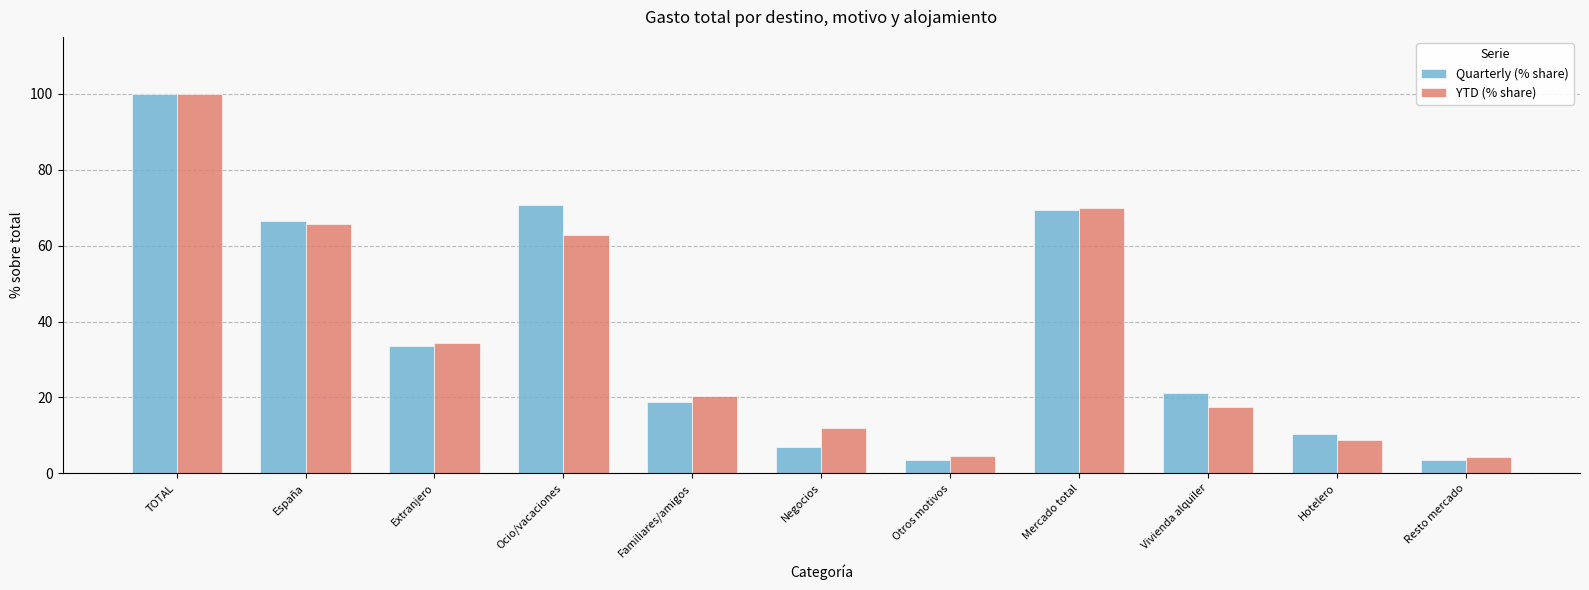

Is the value of Quarterly (% share) at España greater than the value of YTD (% share) at Familiares/amigos?

Yes